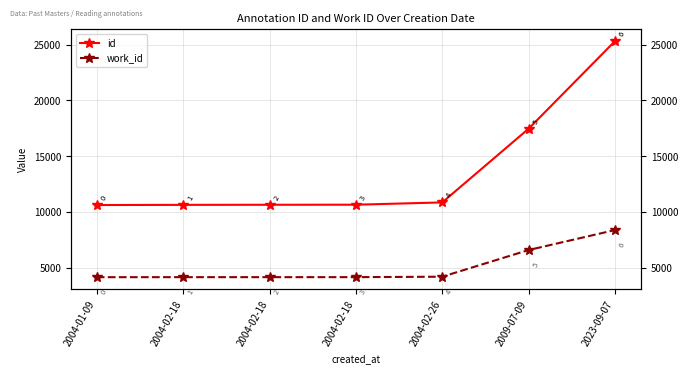

List the series in order of their overall mean, lowest first.

work_id, id